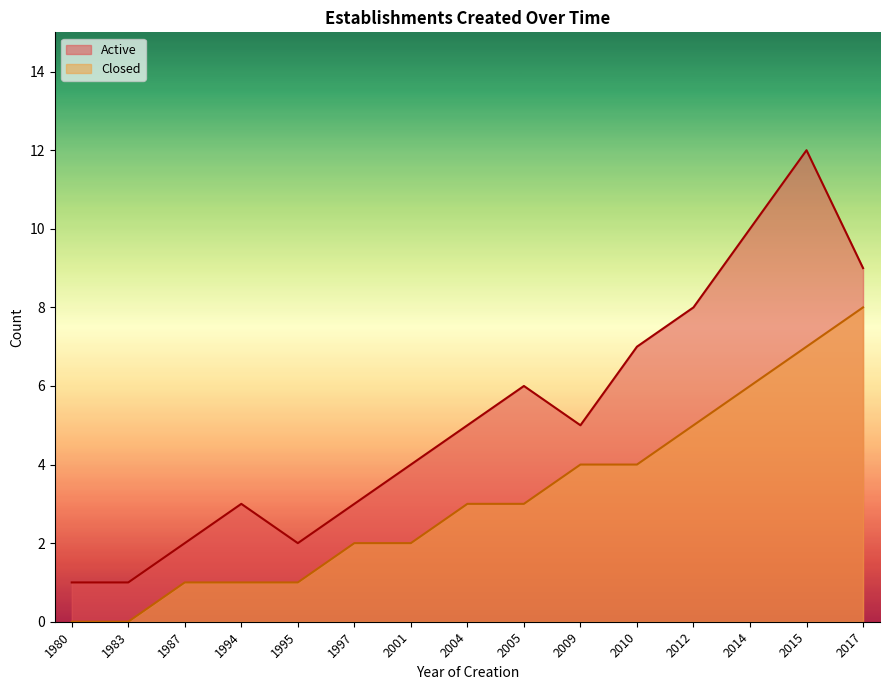

What is the difference between the maximum and second lowest values in the Active series?

11